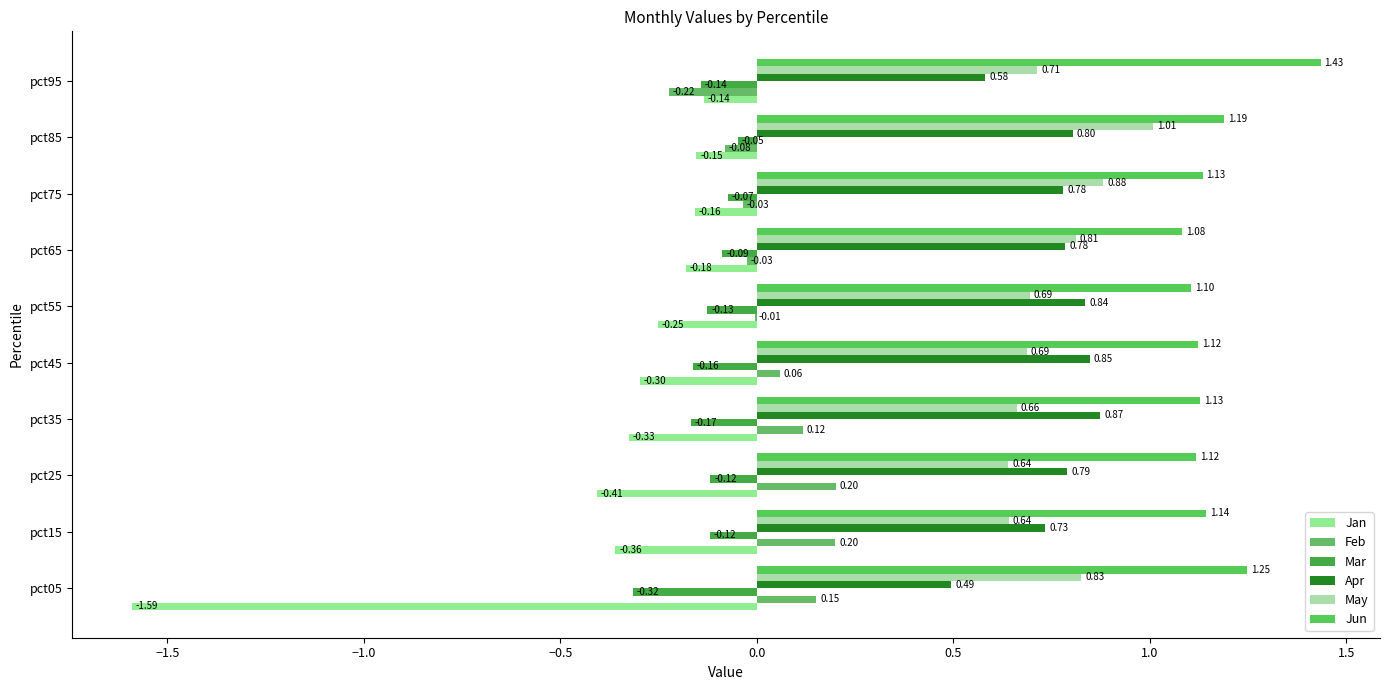

List the series in order of their peak value, lowest first.

Jan, Mar, Feb, Apr, May, Jun